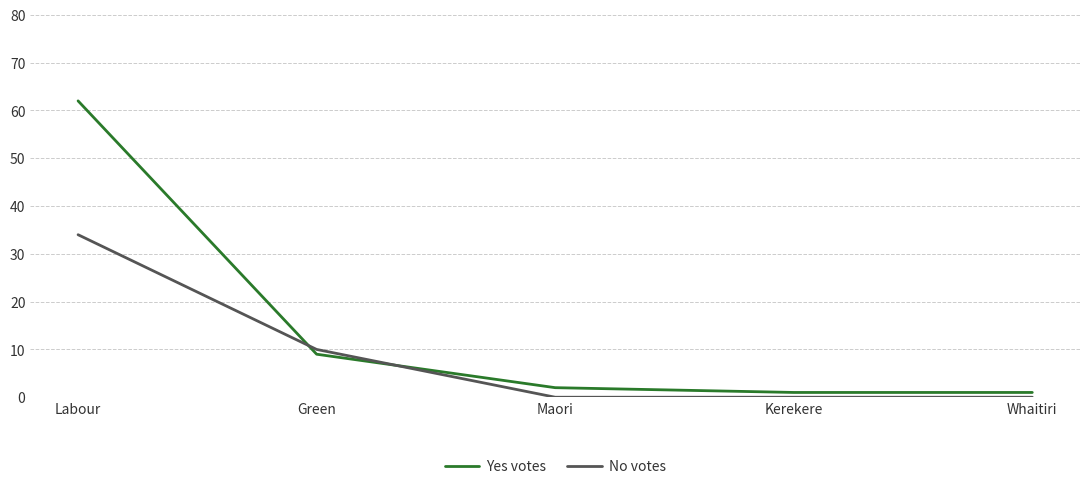

What is the difference between the second highest and second lowest values in the Yes votes series?

8